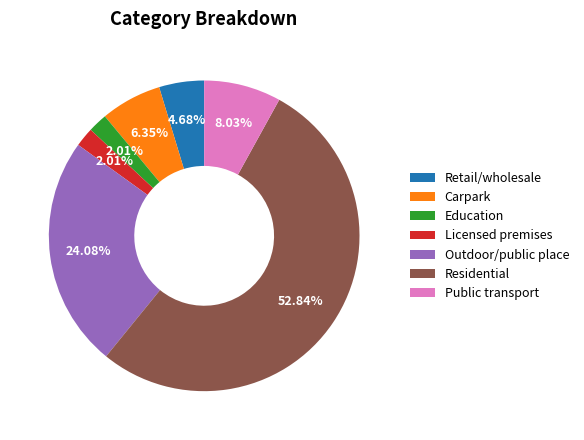

Is it true that Education is 10% of the pie?

False